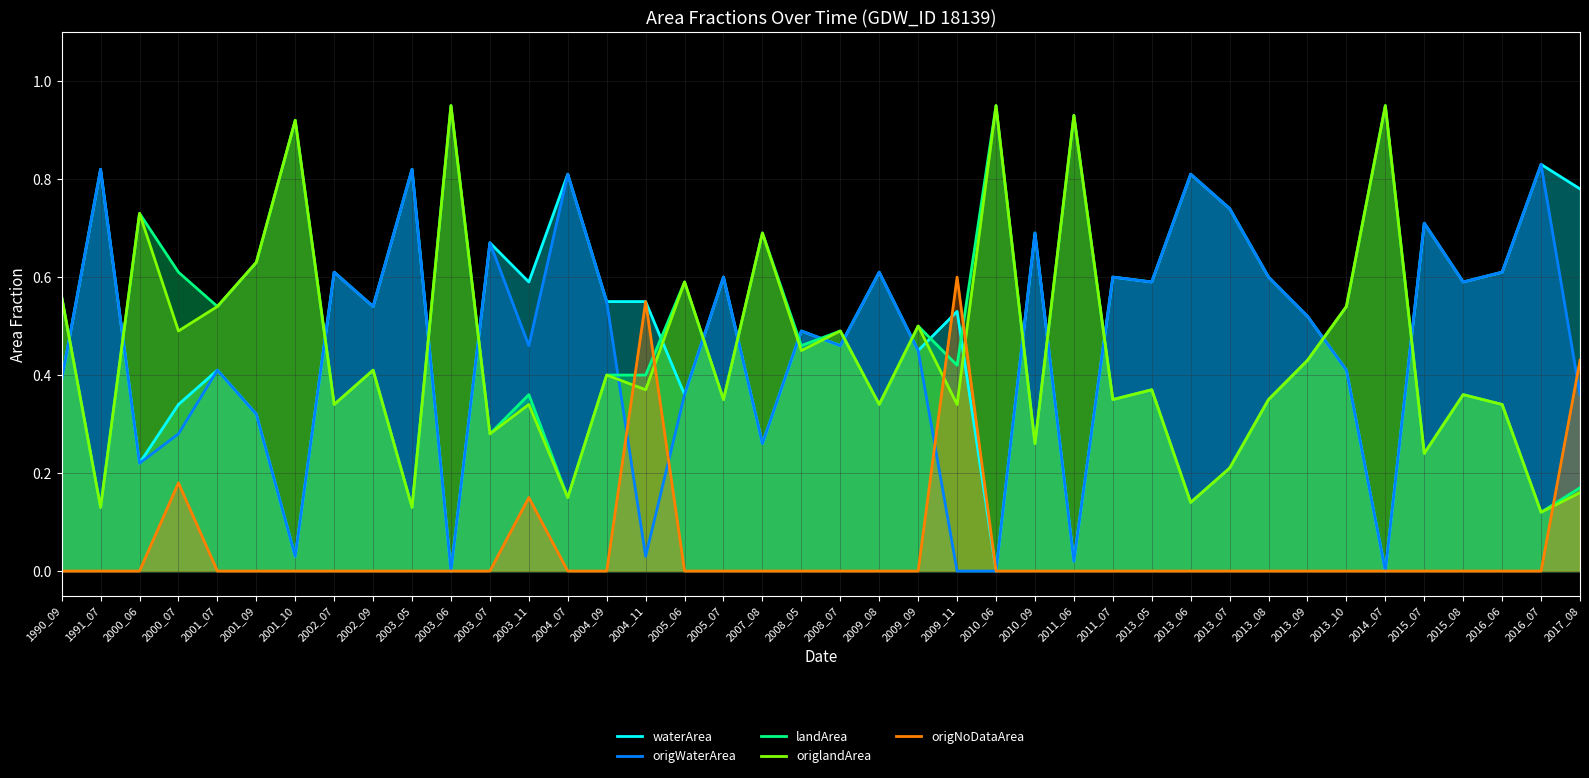

True or false: origlandArea and landArea intersect in this chart.

False